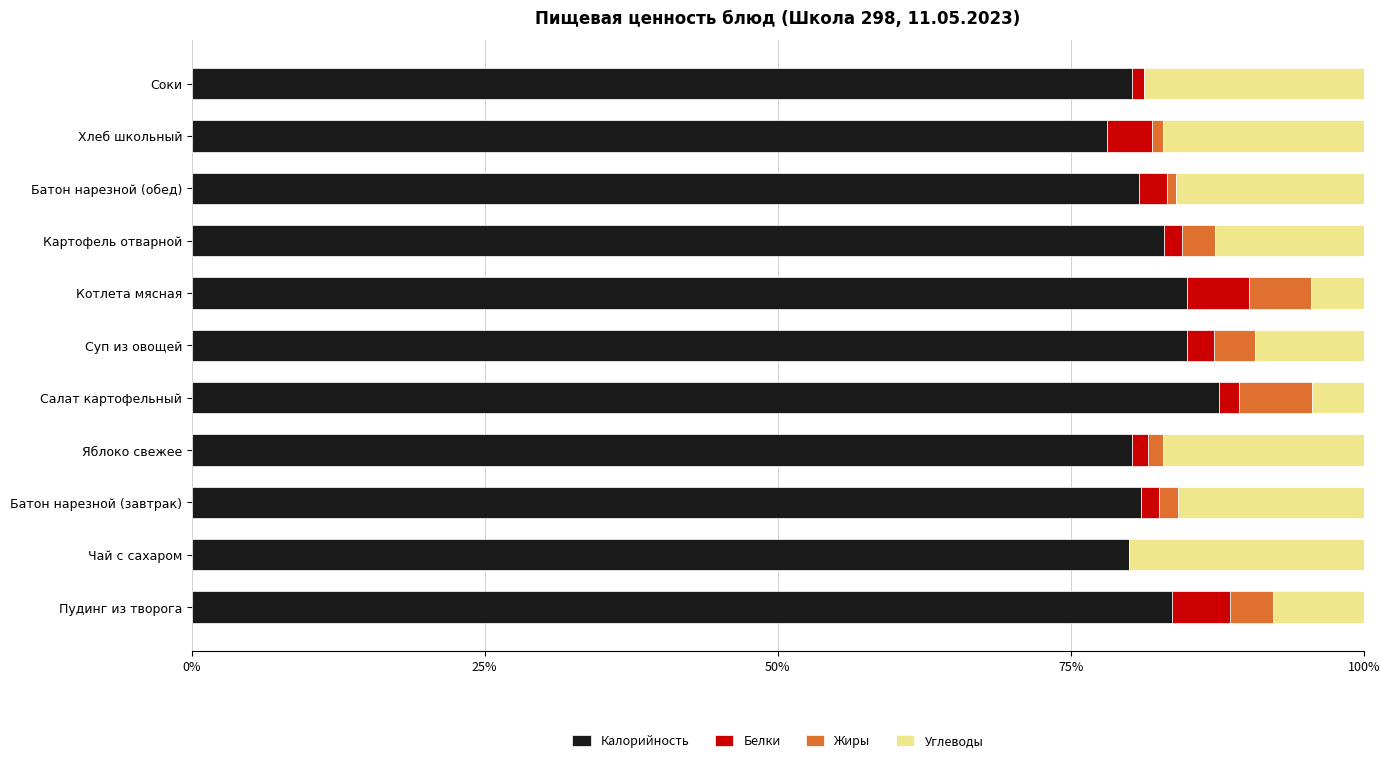

At which label does Калорийность reach its peak?

Салат картофельный